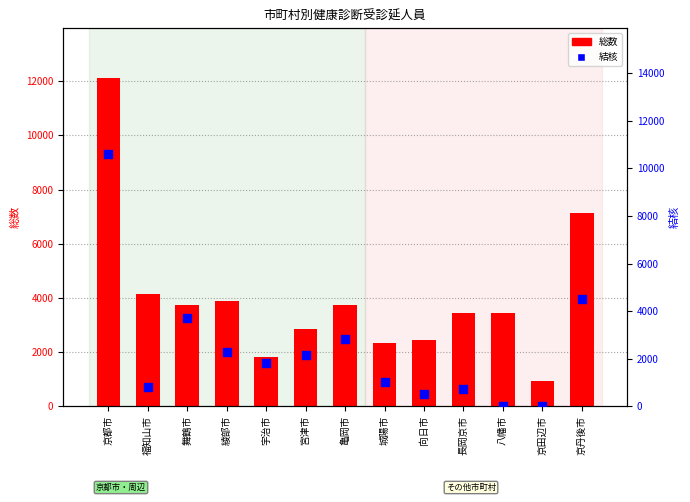

What is the total value across all series at 城陽市?

3350